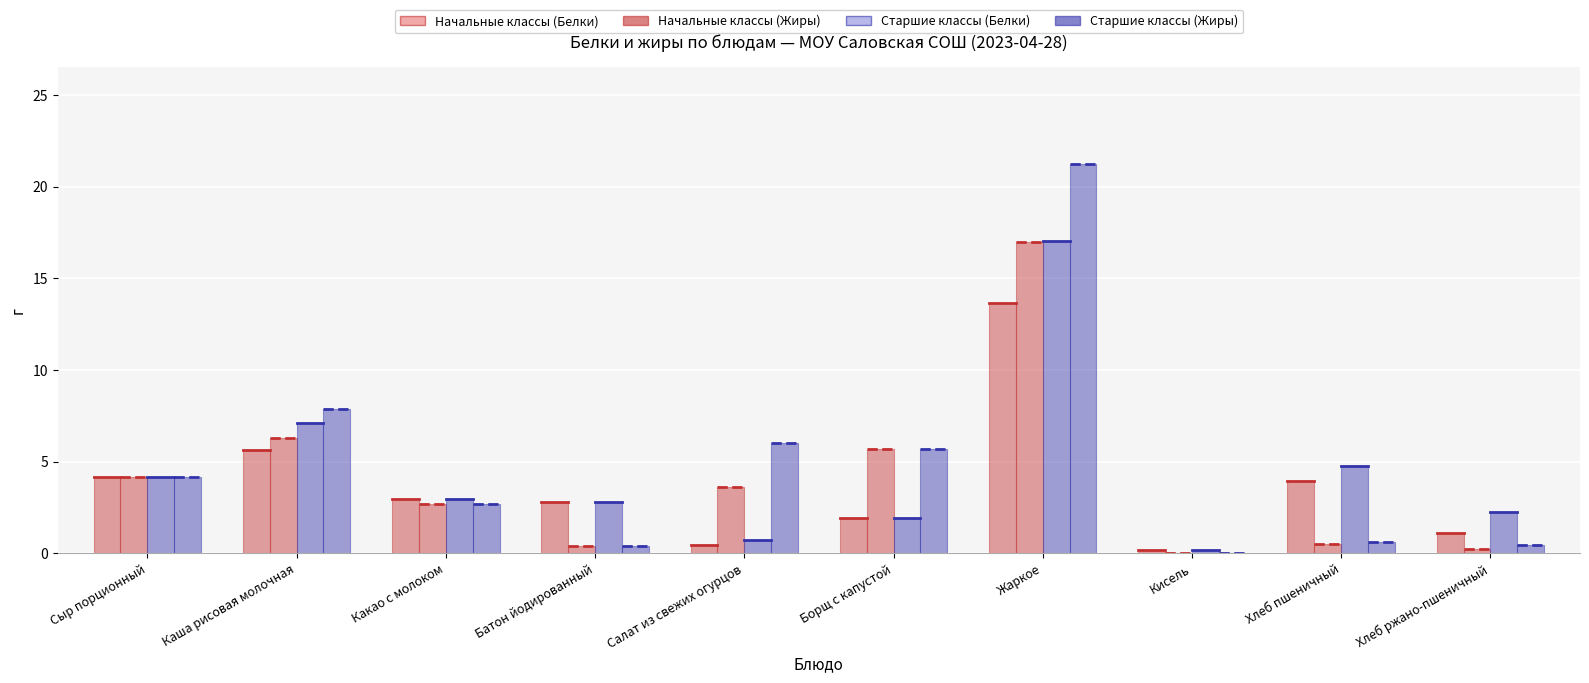

What position from the left is Борщ с капустой?

6